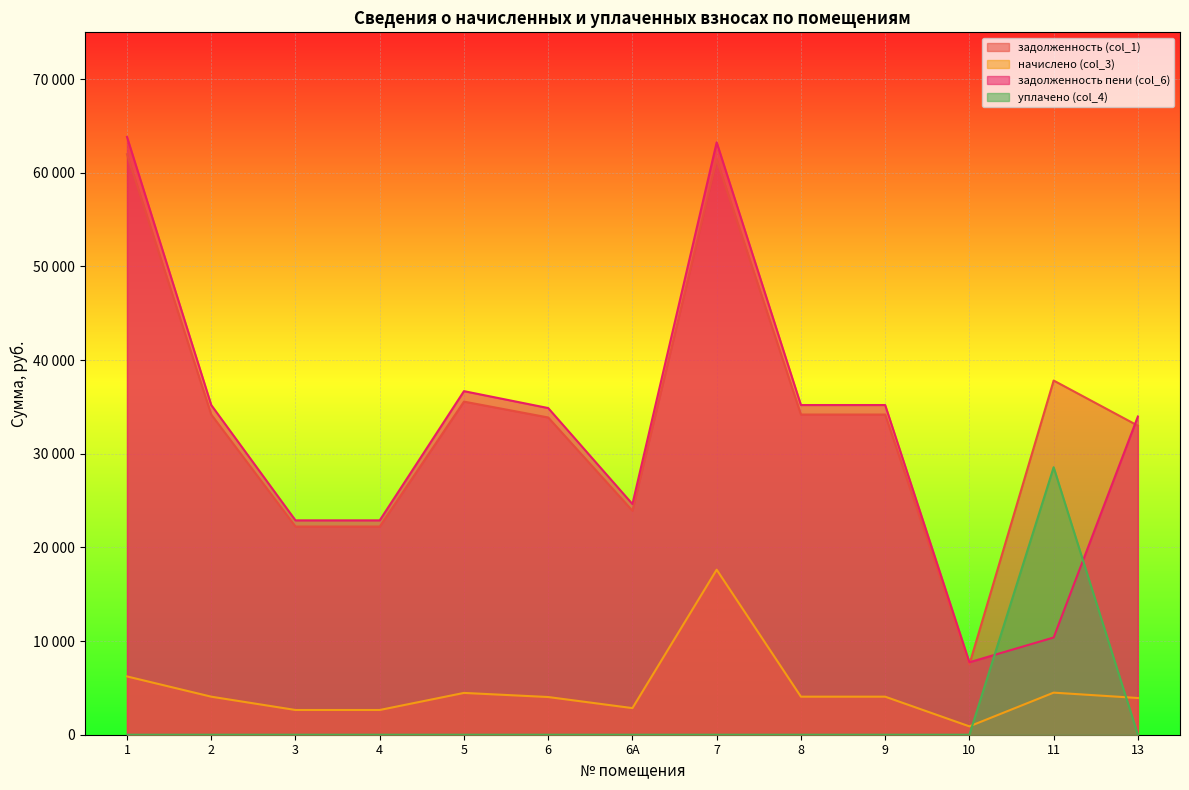

Rank the series at 7 from highest to lowest value.

задолженность пени (col_6), задолженность (col_1), начислено (col_3), уплачено (col_4)